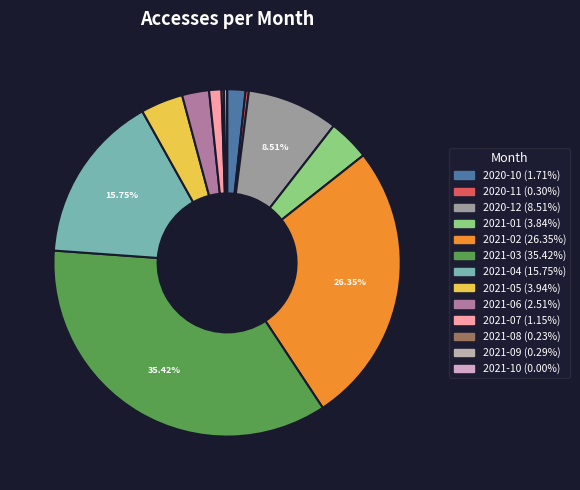

To the nearest percent, what is the average slice percentage?

8%